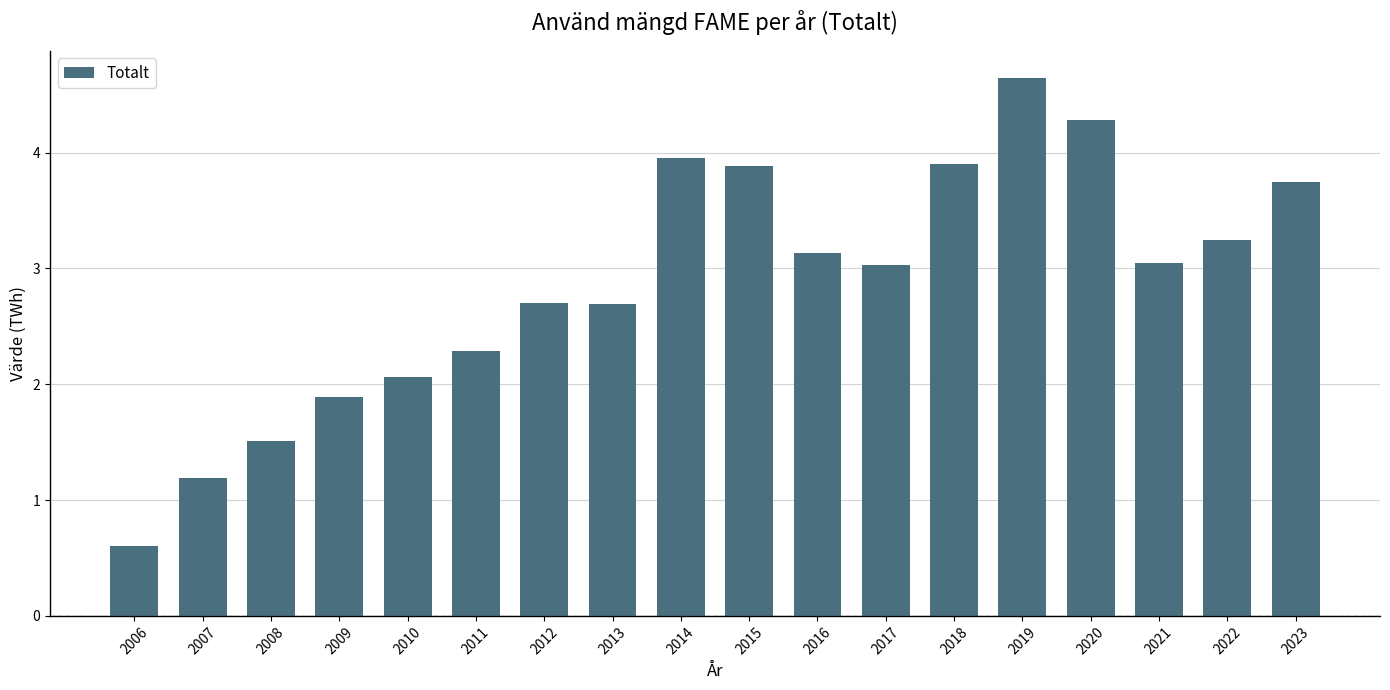

Is it true that the value at 2021 is 3.0?

True